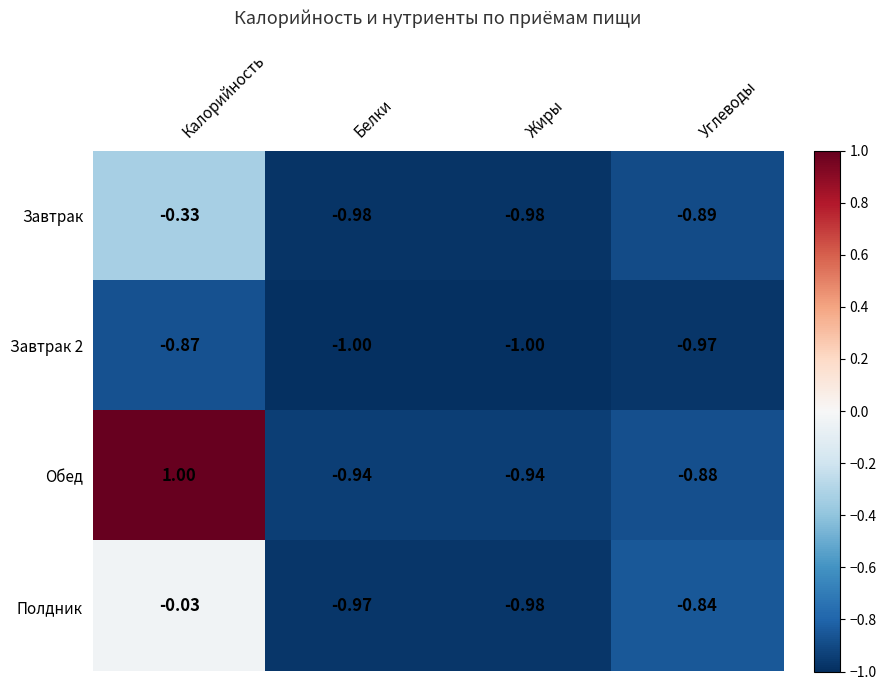

Which series changed the most between Жиры and Углеводы?

Полдник